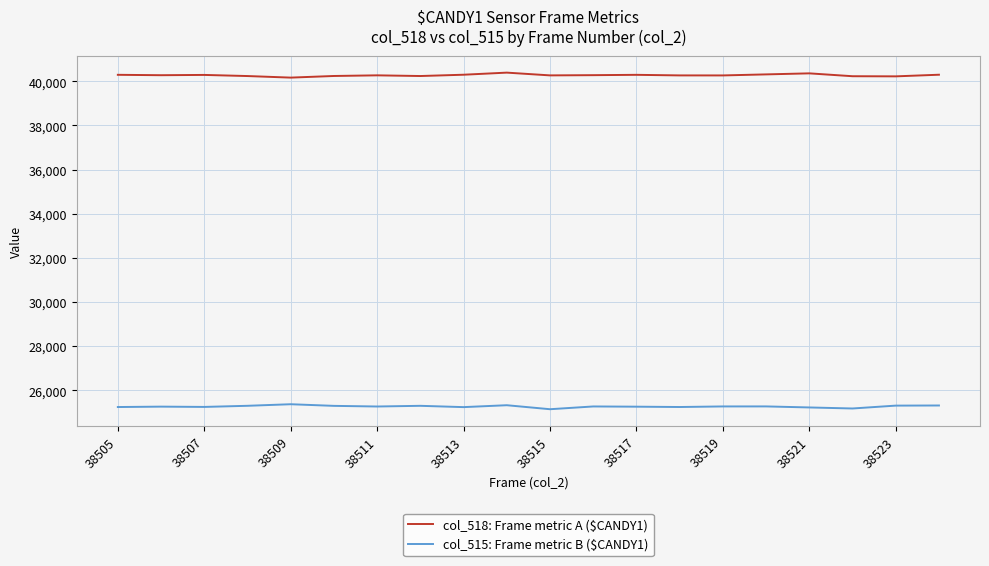

What is the greatest value displayed?

40395